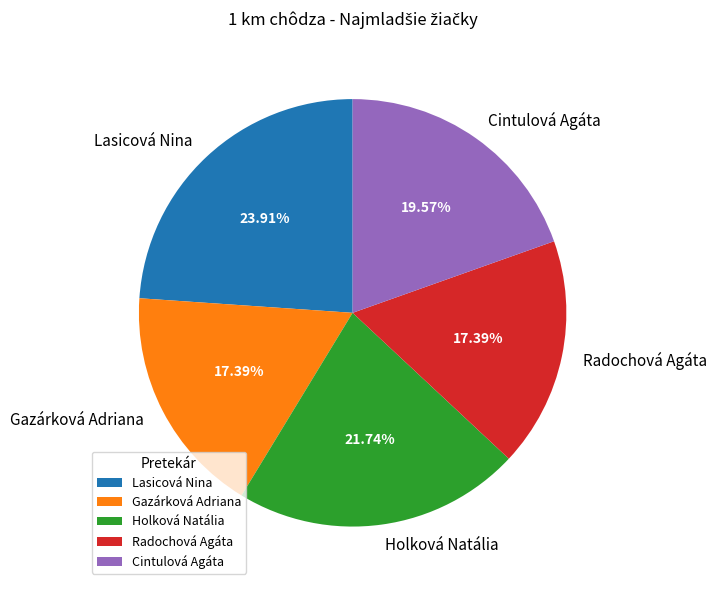

To the nearest percent, what is the difference between the largest and smallest slice percentages?

7%